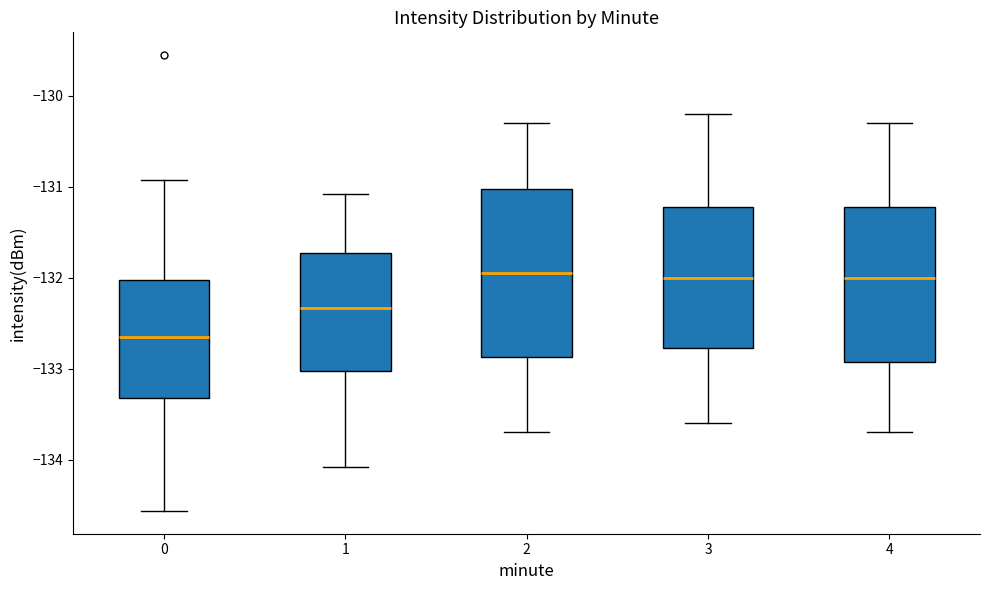

Reading left to right, read every box against the y-axis: the position of its median line, the range the box covers, and the ends of its whiskers. The values are not printed on the chart, so give them approximately, as read against the axis.

0: median -132.6, box -133.3 to -132.0, whiskers -134.6 to -130.9
1: median -132.3, box -133.0 to -131.7, whiskers -134.1 to -131.1
2: median -131.9, box -132.9 to -131.0, whiskers -133.7 to -130.3
3: median -132.0, box -132.8 to -131.2, whiskers -133.6 to -130.2
4: median -132.0, box -132.9 to -131.2, whiskers -133.7 to -130.3